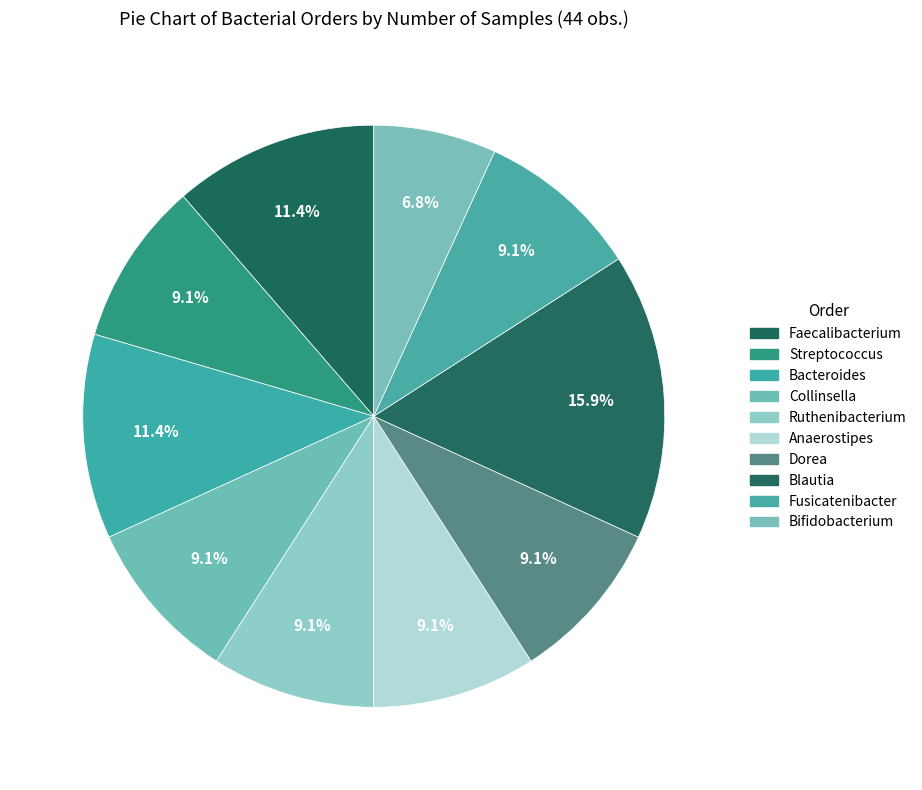

Count the number of slices in the pie.

10